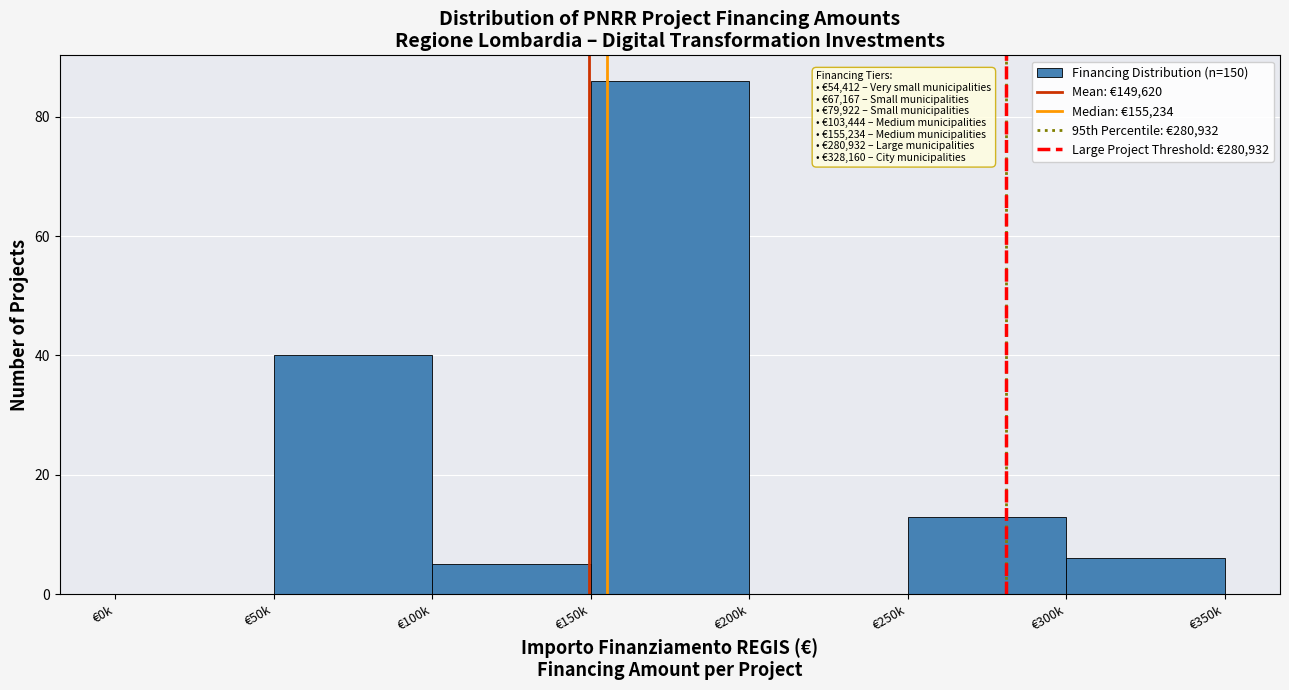

Reading left to right, extract all data points from this chart.

€0k=0	€50k=40	€100k=5	€150k=86	€200k=0	€250k=13	€300k=6